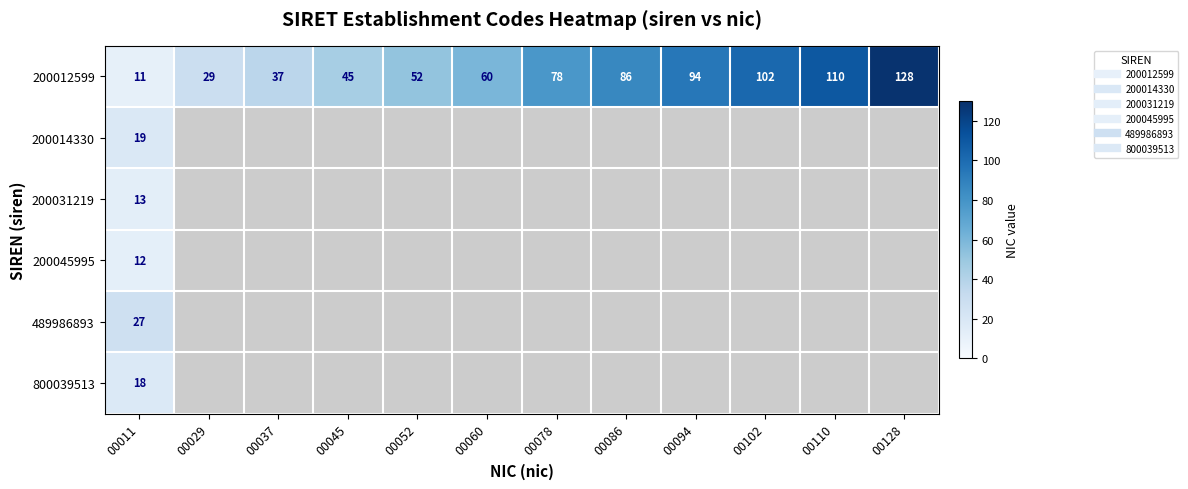

Is the value of 200045995 at 00011 greater than the value of 200014330 at 00052?

No